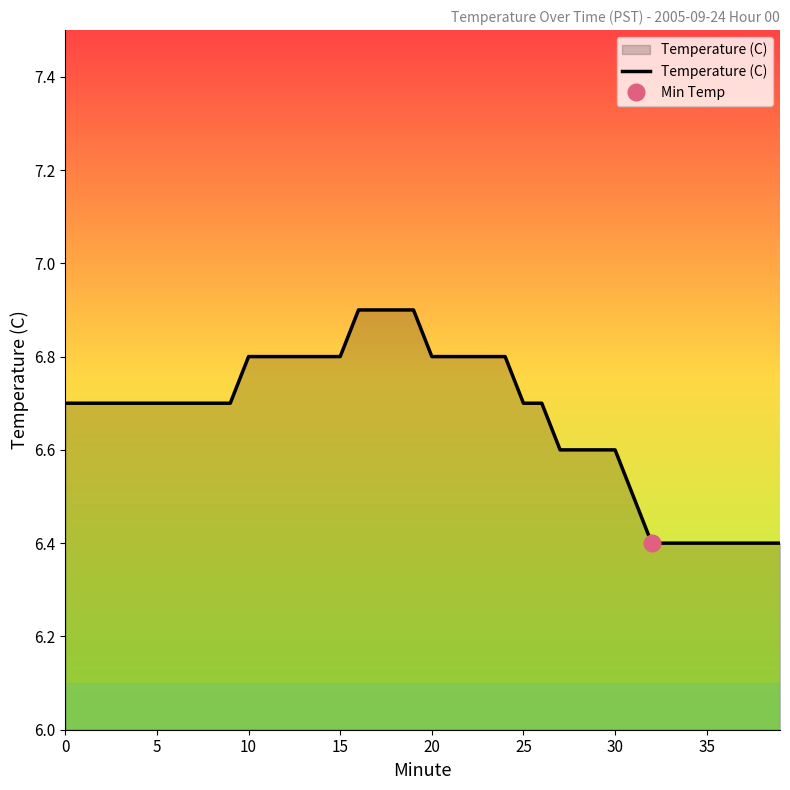

At which label is the value closest to 6?

32